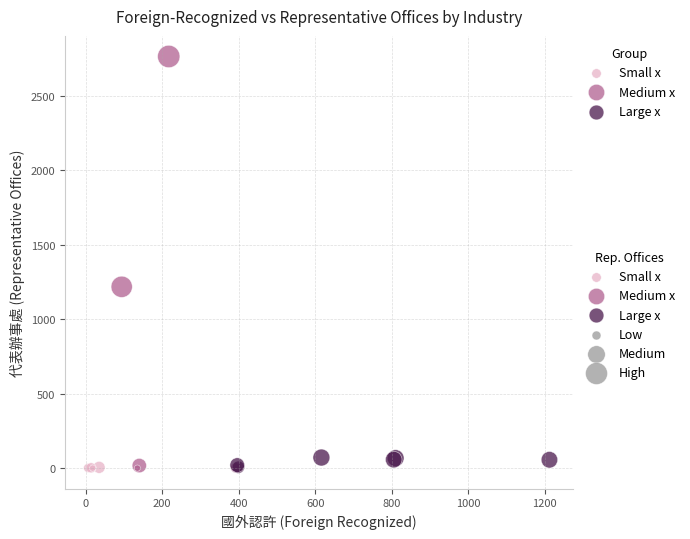

Which series has the widest spread of Y values?

Medium x